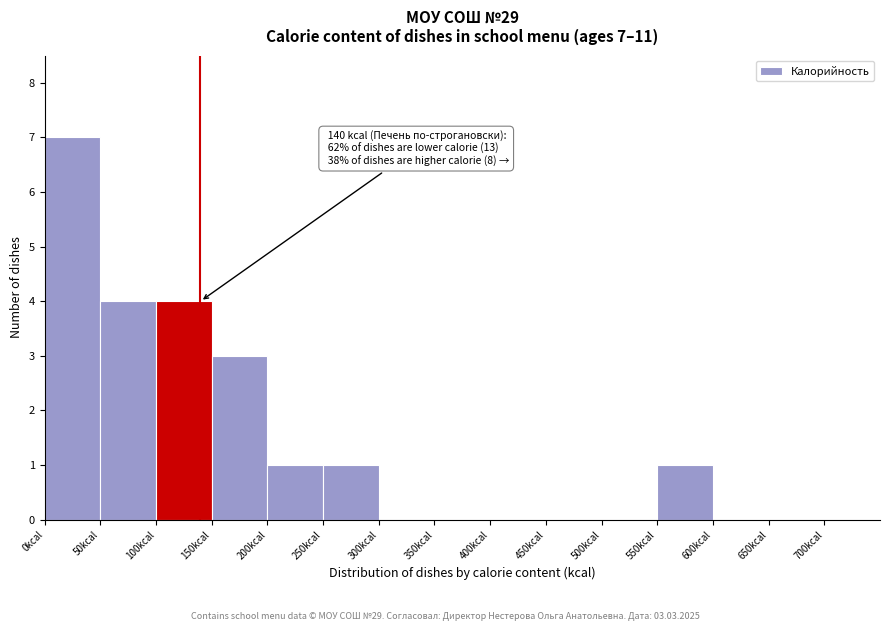

Which range on the x-axis has the tallest bar?

0 to 50